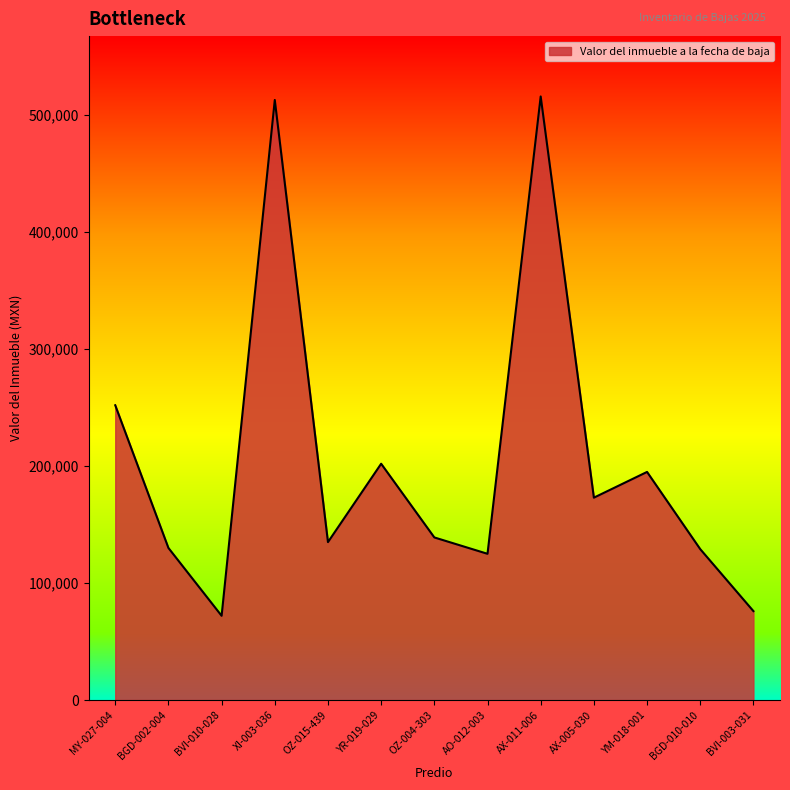

True or false: there are more than 2 points higher than both neighbors.

True